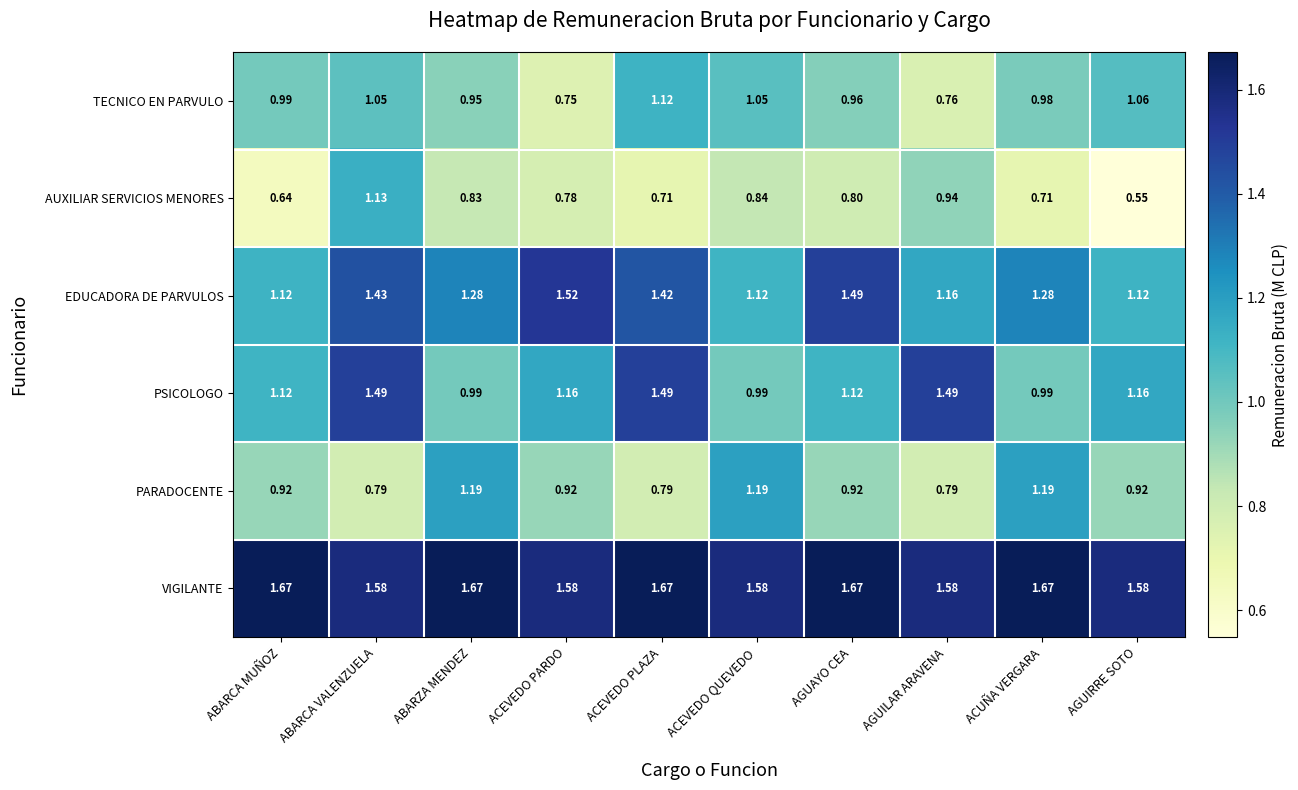

List the series in order of their peak value, lowest first.

TECNICO EN PARVULO, AUXILIAR SERVICIOS MENORES, PARADOCENTE, PSICOLOGO, EDUCADORA DE PARVULOS, VIGILANTE